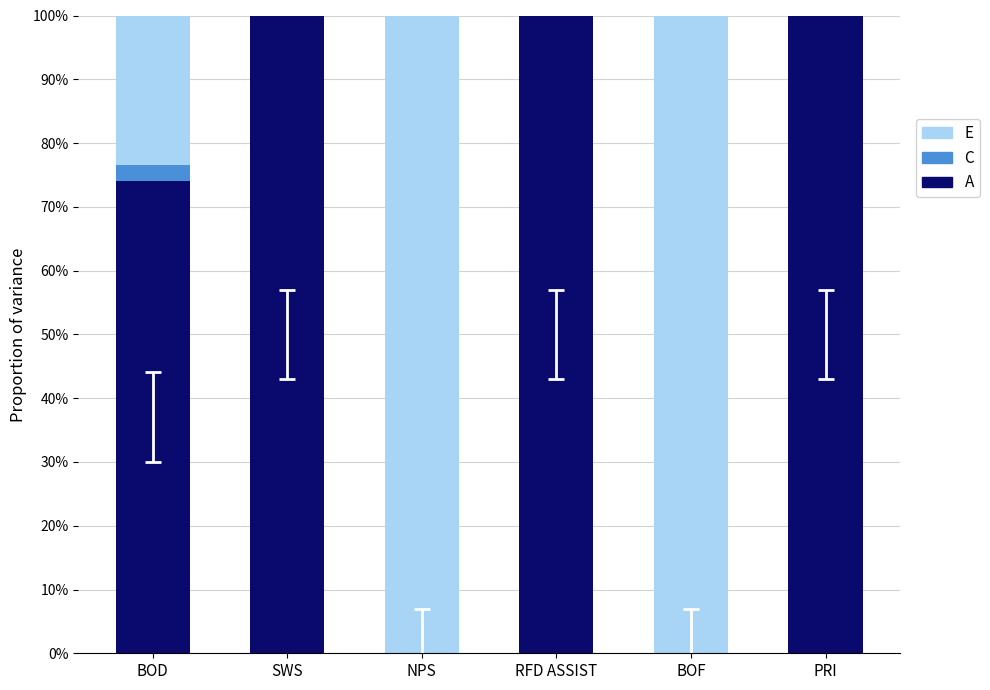

Does the chart contain stacked bars?

Yes